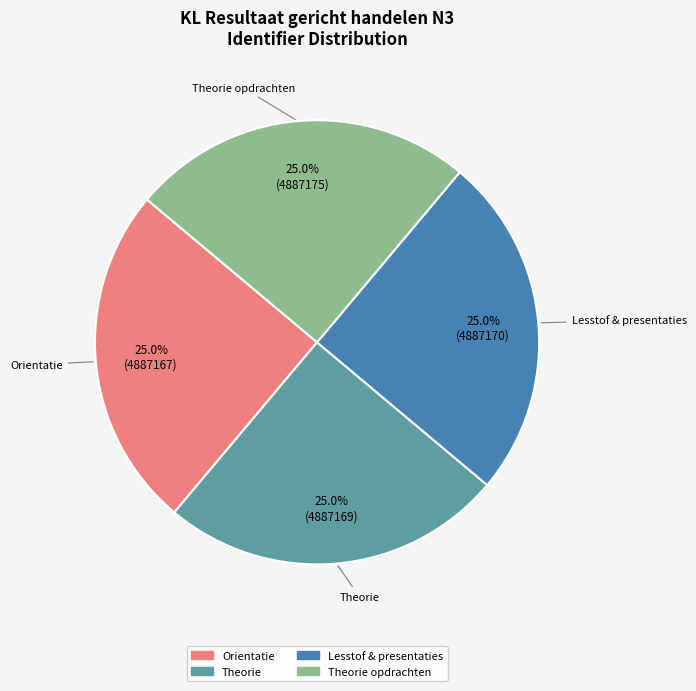

Is there a majority slice in this chart?

No